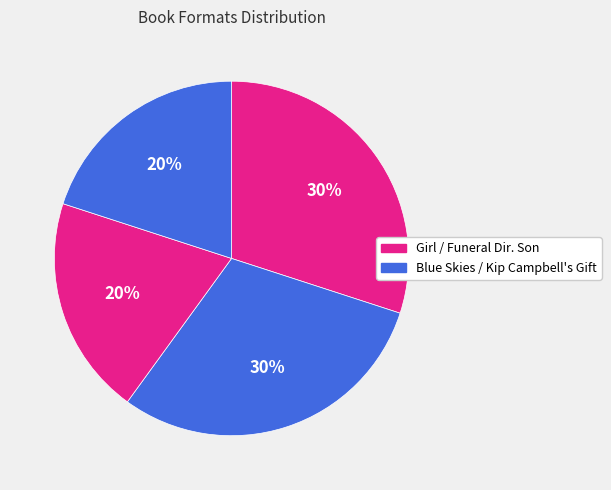

How many slices are in this pie chart?

4